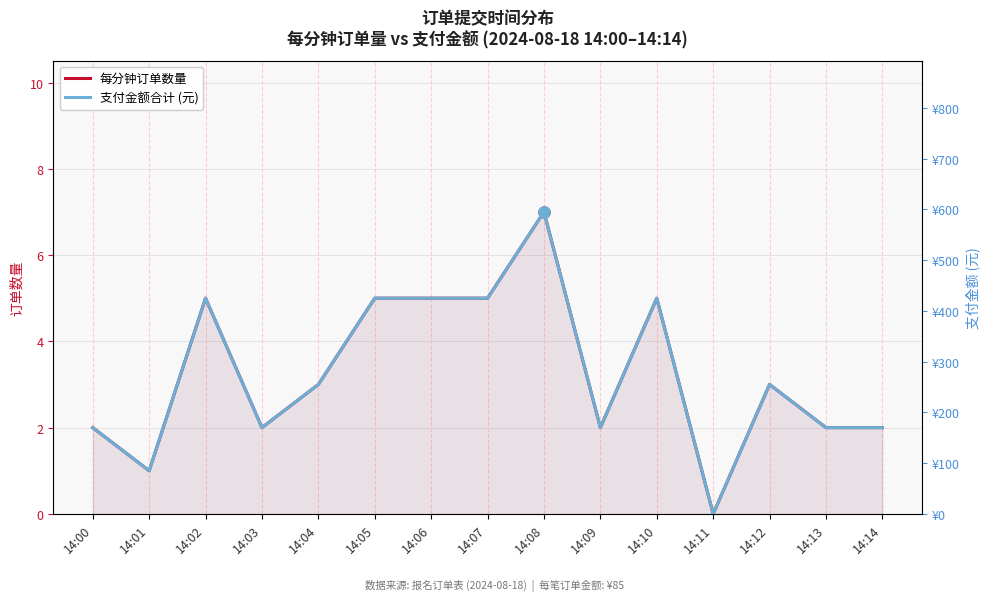

Where is the first local maximum for 每分钟订单数量?

14:02